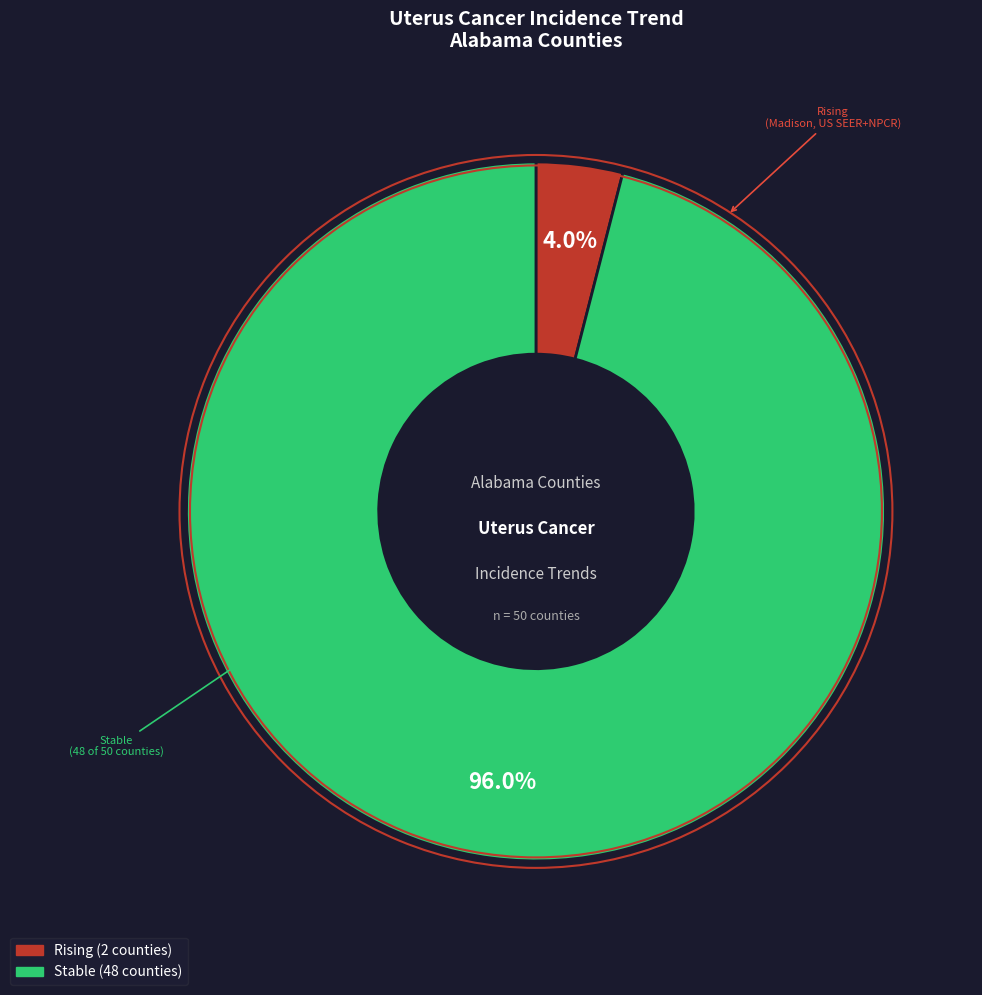

How many segments does this pie chart have?

2